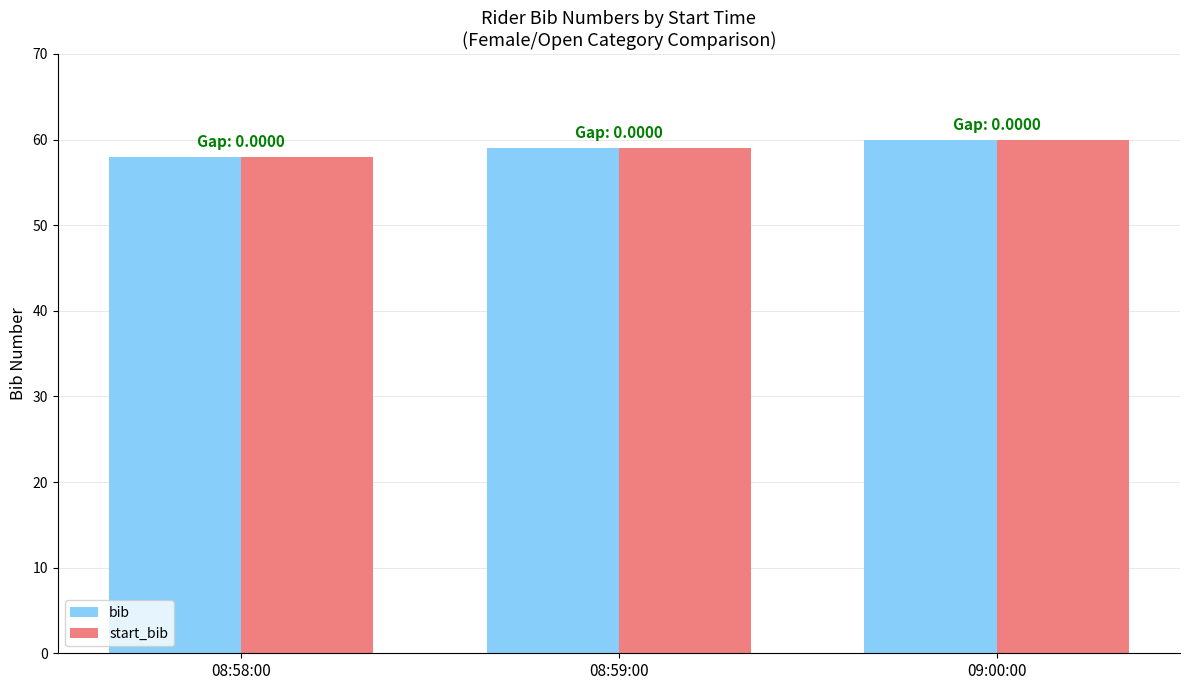

What is the total value across all series at 09:00:00?

120